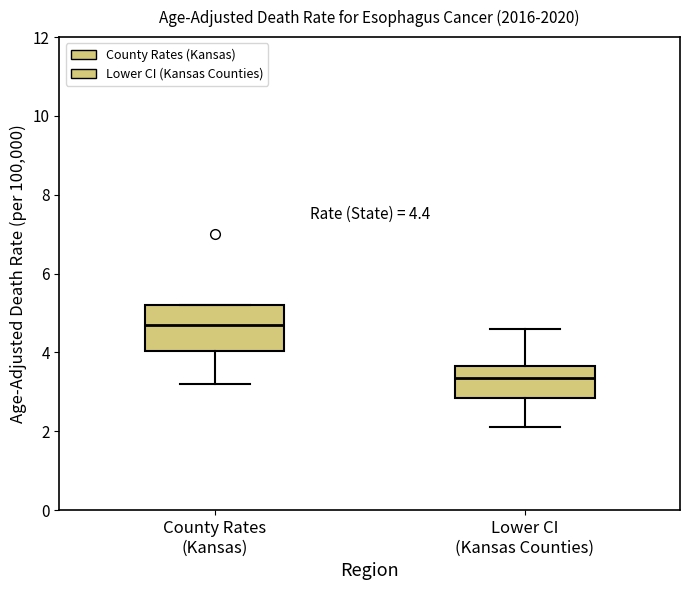

Which box has the lowest median line?

Lower CI (Kansas Counties)